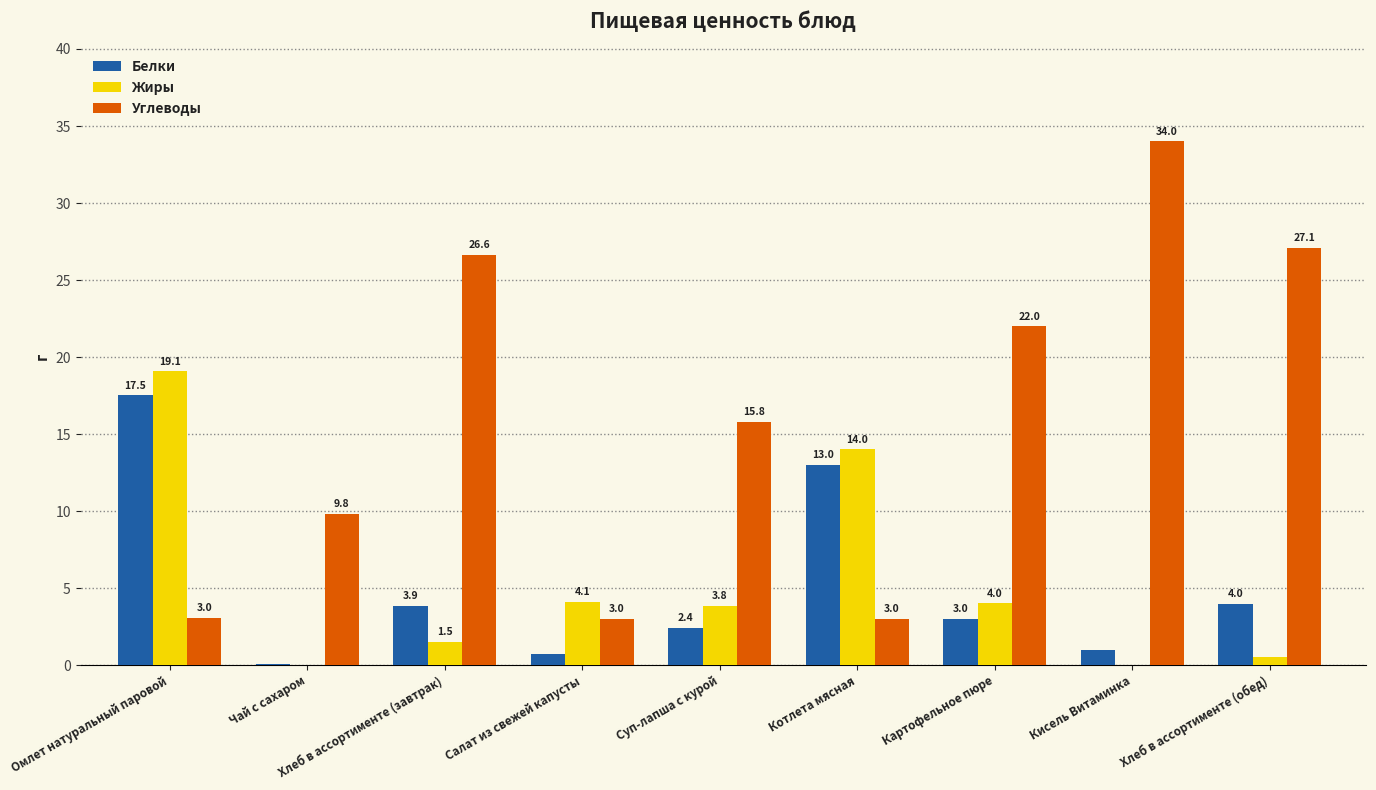

Between Котлета мясная and Кисель Витаминка, which series saw the biggest shift?

Углеводы